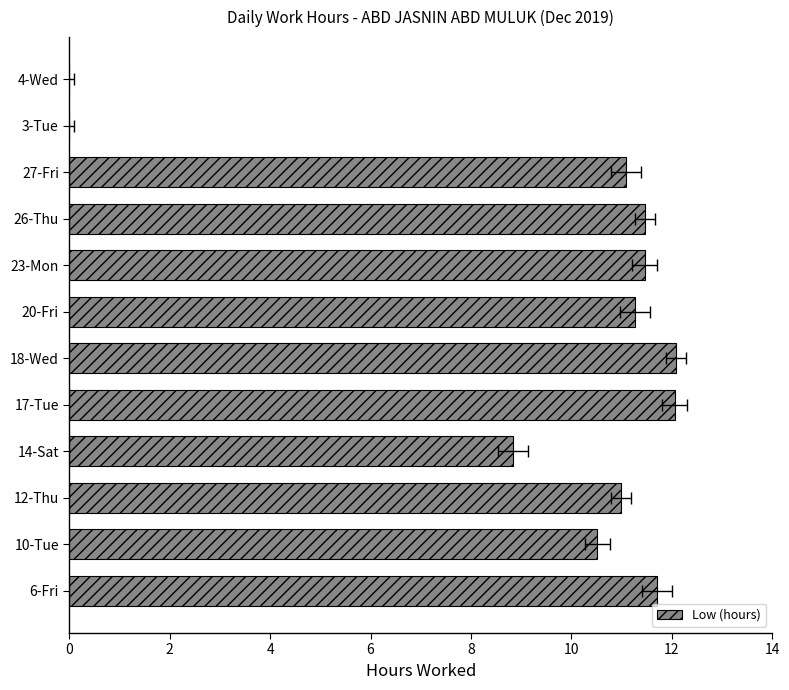

What is the difference between the second highest and minimum values?

12.1